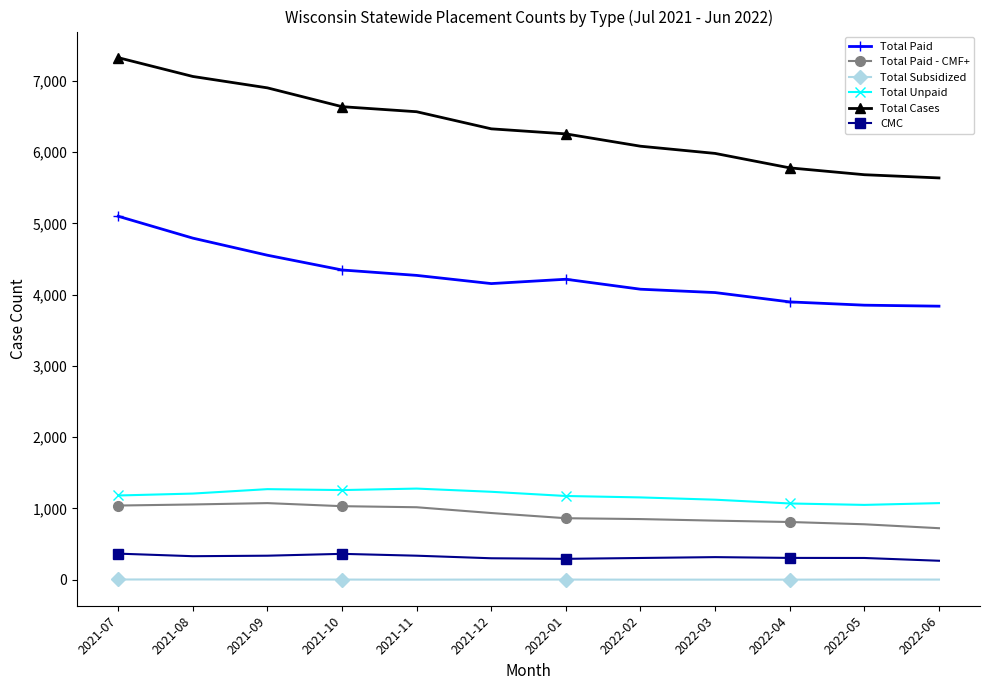

True or false: Total Subsidized and Total Unpaid cross at least once.

False